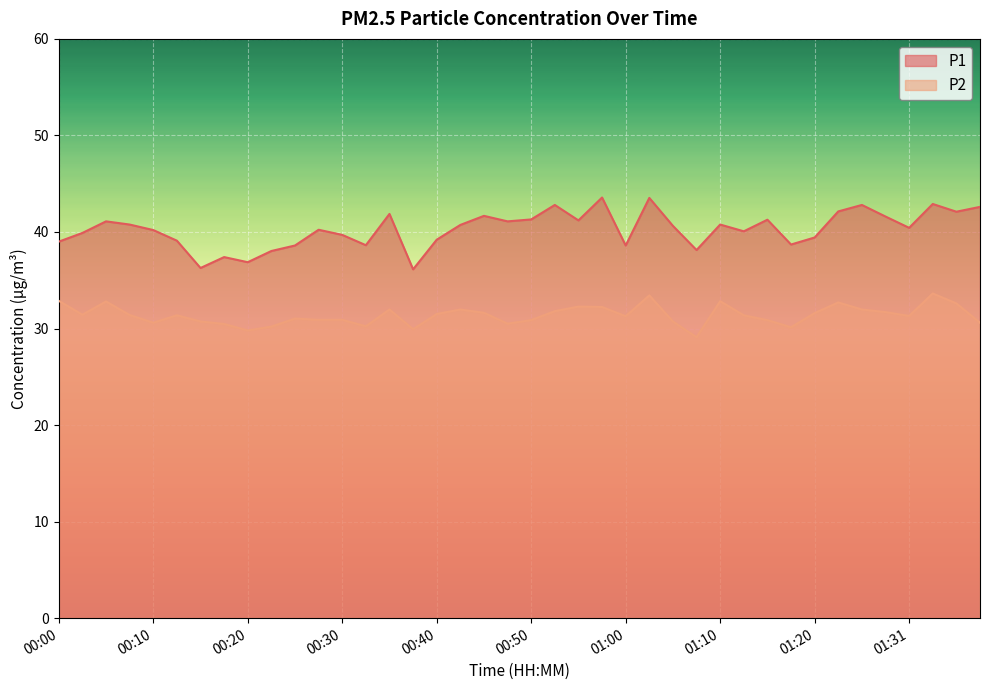

Reading left to right, list all the values displayed in this chart.

P1: 00:00=39.0	00:03=39.9	00:05=41.1	00:08=40.8	00:10=40.2	00:13=39.1	00:15=36.3	00:18=37.4	00:20=36.9	00:23=38.0	00:25=38.6	00:28=40.2	00:30=39.7	00:33=38.6	00:35=41.9	00:38=36.1	00:40=39.2	00:42=40.7	00:45=41.7	00:47=41.1	00:50=41.3	00:52=42.8	00:55=41.2	00:58=43.6	01:00=38.6	01:03=43.5	01:05=40.6	01:08=38.1	01:10=40.8	01:13=40.1	01:15=41.3	01:18=38.7	01:20=39.4	01:23=42.1	01:26=42.8	01:28=41.6	01:31=40.4	01:33=42.9	01:39=42.1	01:41=42.6
P2: 00:00=32.9	00:03=31.4	00:05=32.8	00:08=31.4	00:10=30.6	00:13=31.4	00:15=30.7	00:18=30.5	00:20=29.8	00:23=30.2	00:25=31.0	00:28=30.9	00:30=30.9	00:33=30.2	00:35=32.0	00:38=29.9	00:40=31.5	00:42=32.0	00:45=31.6	00:47=30.5	00:50=30.9	00:52=31.8	00:55=32.3	00:58=32.2	01:00=31.3	01:03=33.4	01:05=30.7	01:08=29.1	01:10=32.8	01:13=31.4	01:15=30.9	01:18=30.1	01:20=31.6	01:23=32.7	01:26=32.0	01:28=31.7	01:31=31.3	01:33=33.6	01:39=32.6	01:41=30.6